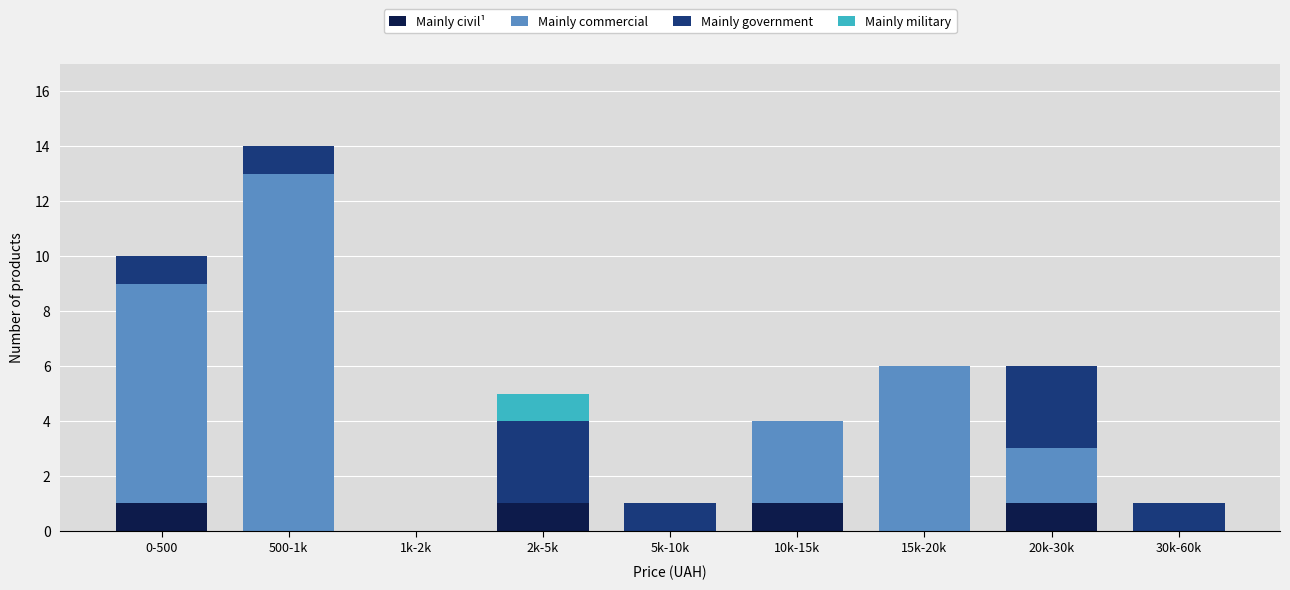

At which category is the sum across all series the highest?

500-1k